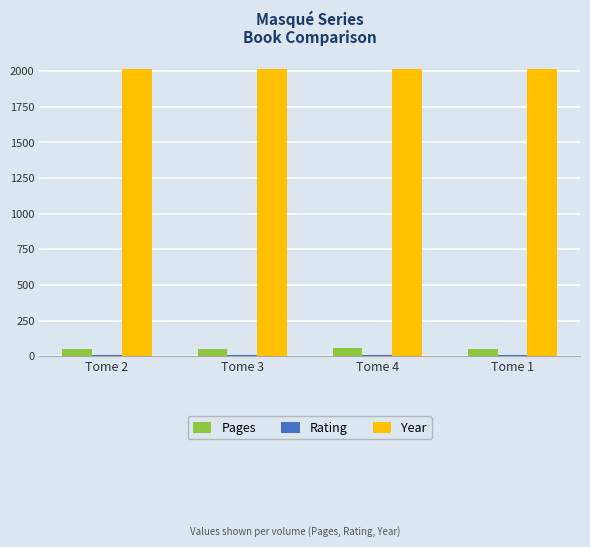

What is the sum of all Year values?

8050